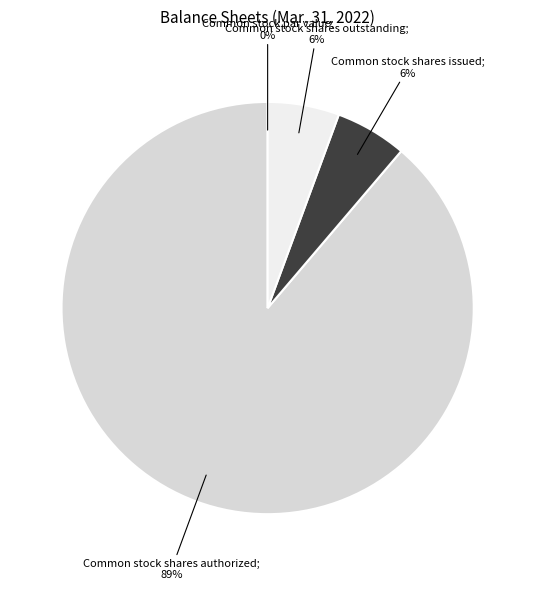

To the nearest percent, what is the average slice percentage?

25%